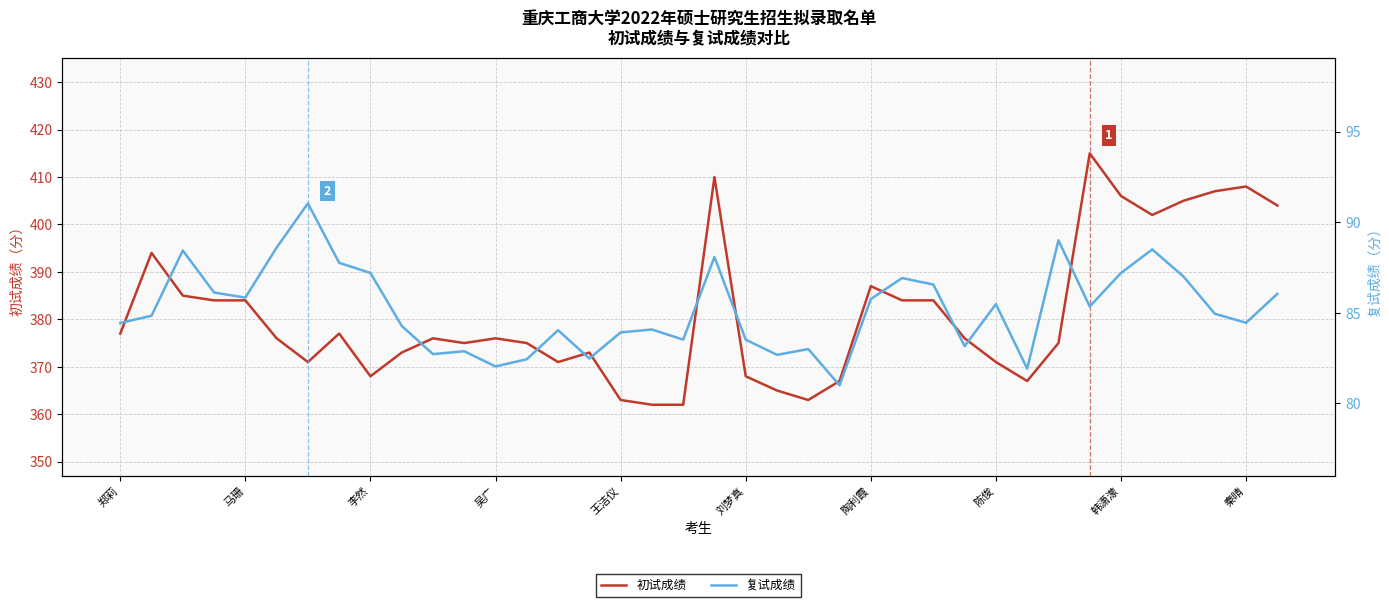

At which label is 复试成绩 closest to 86?

37